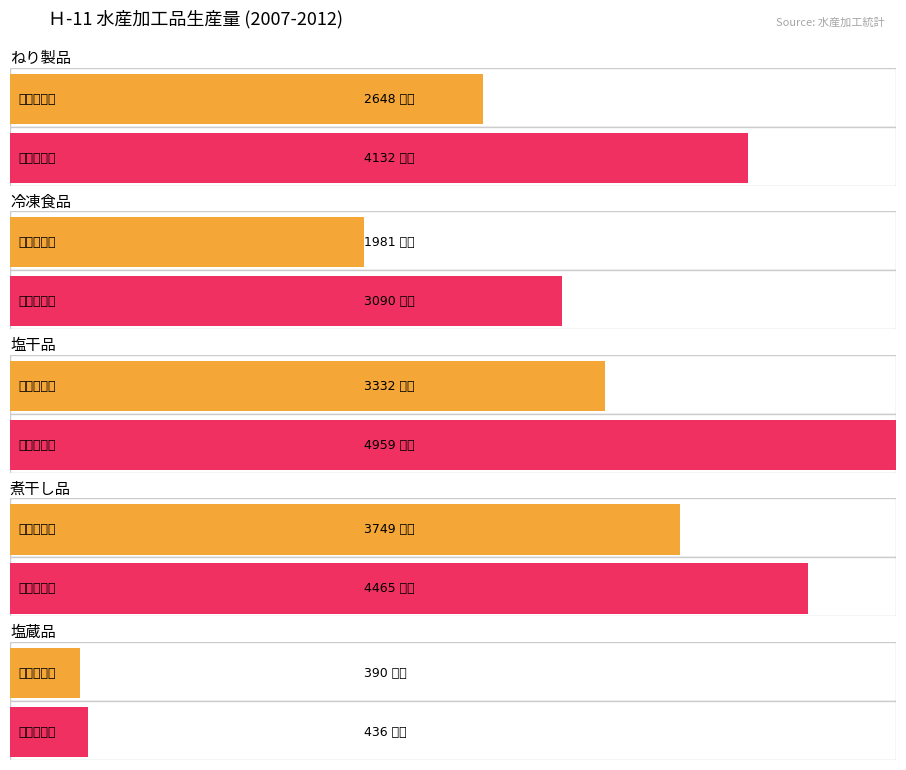

What is the average value of the ねり製品 series?

2648